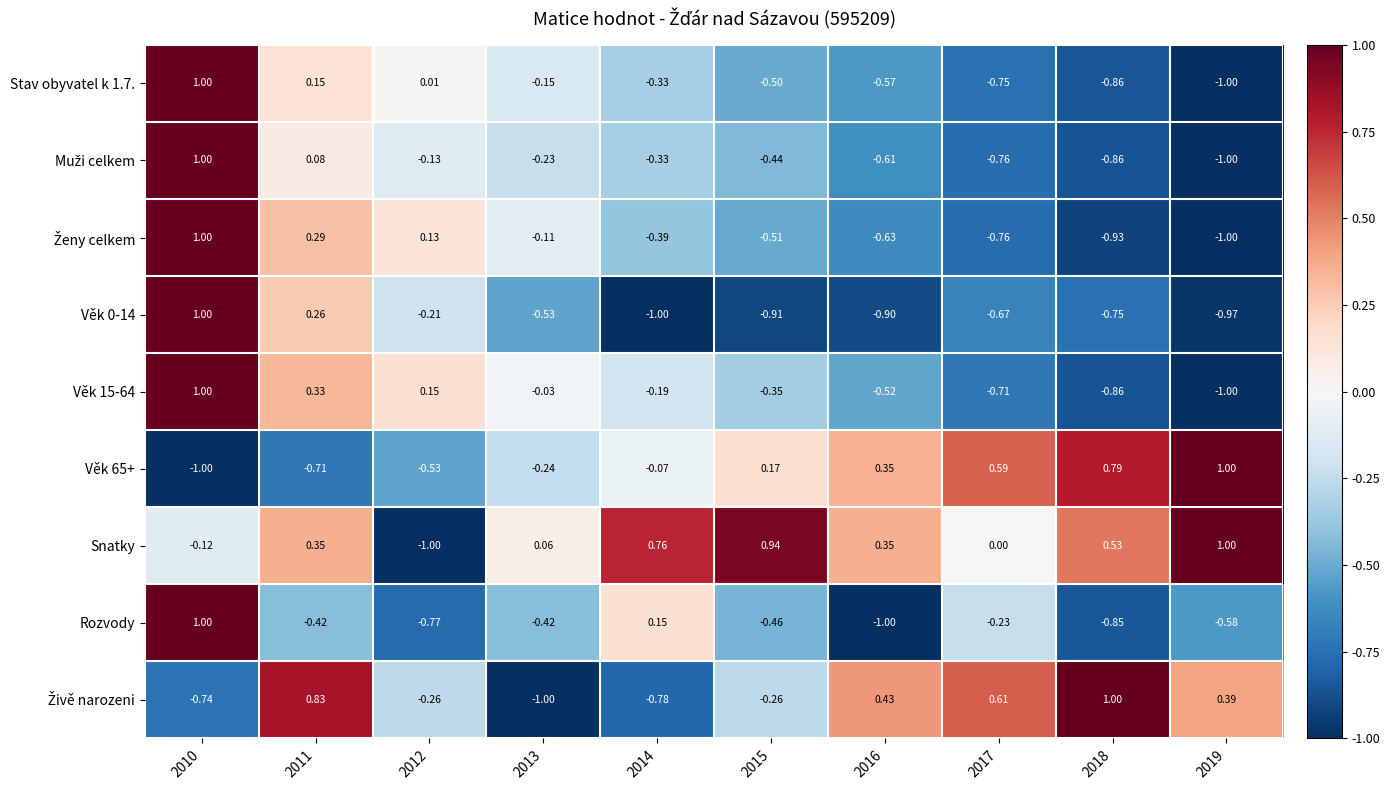

Which series has the largest total across all categories?

Snatky